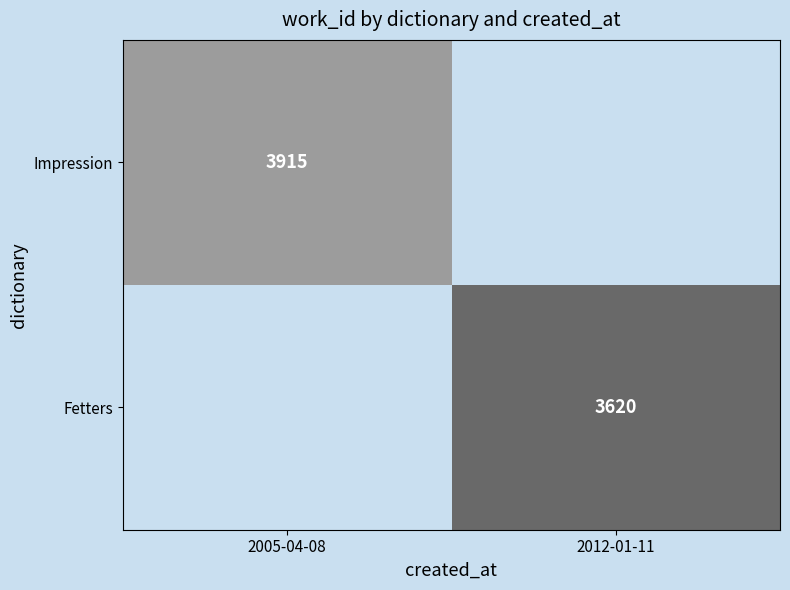

How many positive values does the Impression series have?

1